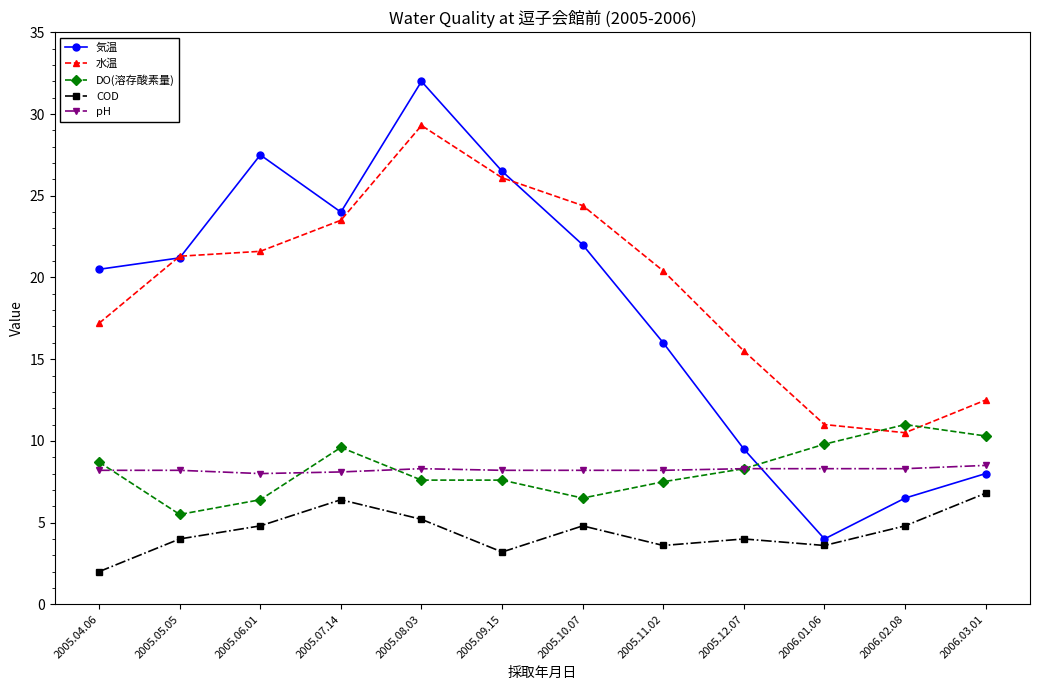

What are all the series names shown in the legend?

気温, 水温, DO(溶存酸素量), COD, pH